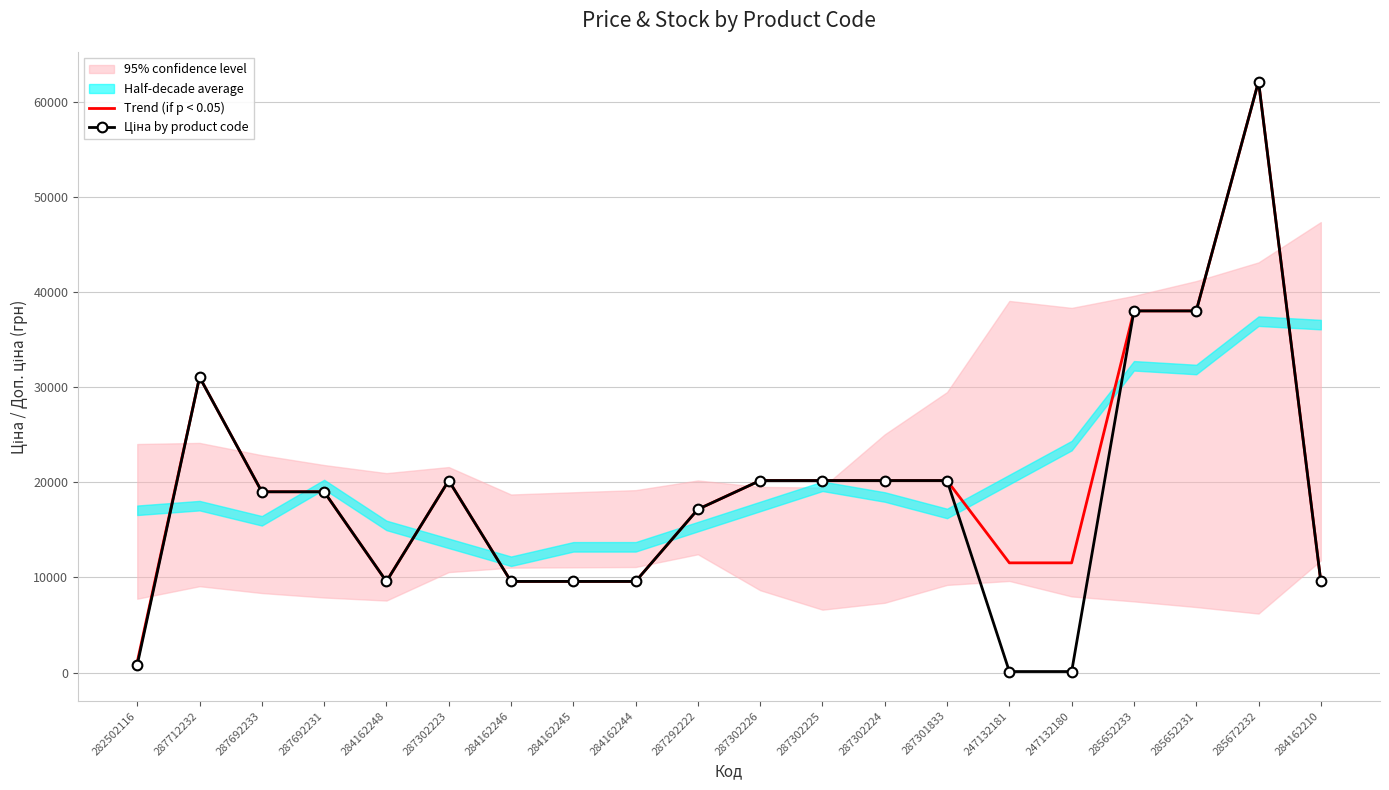

Which has a higher value, 287302226 or 285652233?

285652233